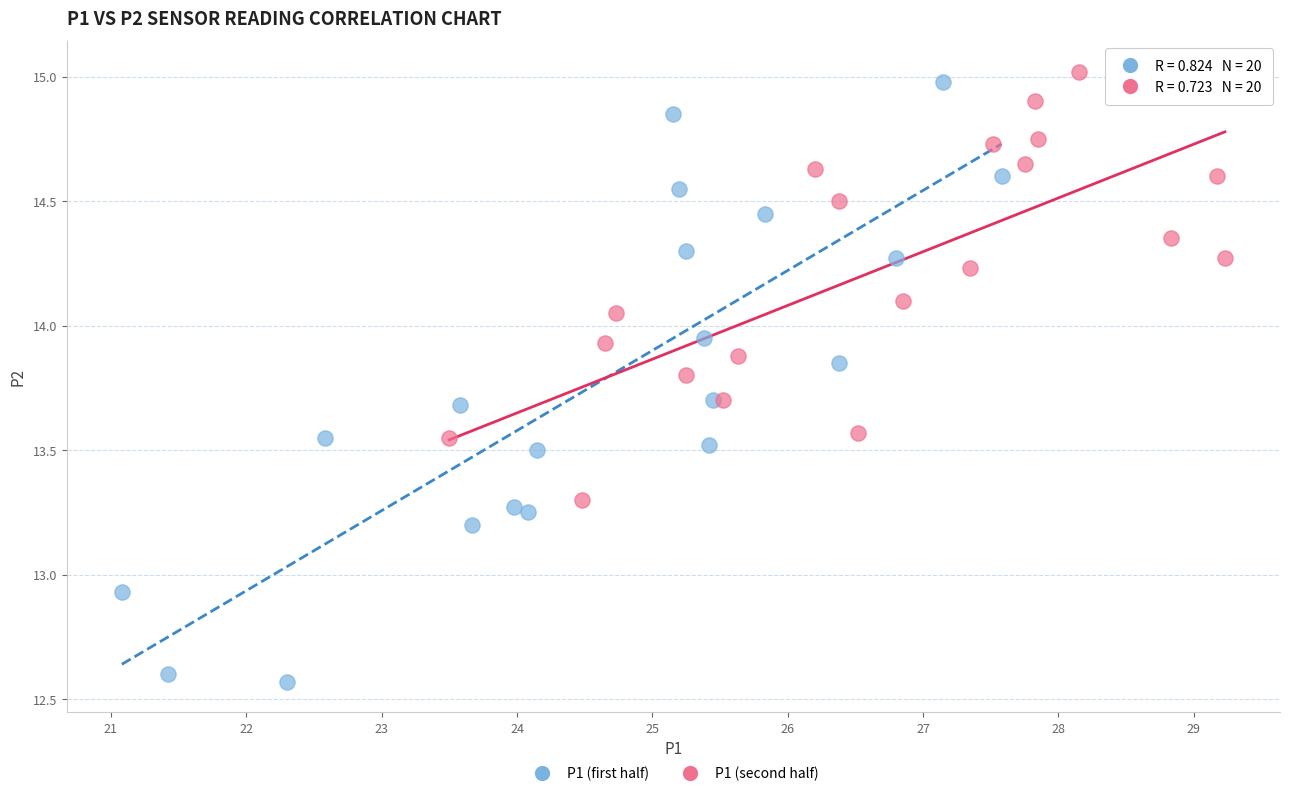

What are all the series names shown in the legend?

P1 (first half), P1 (second half)